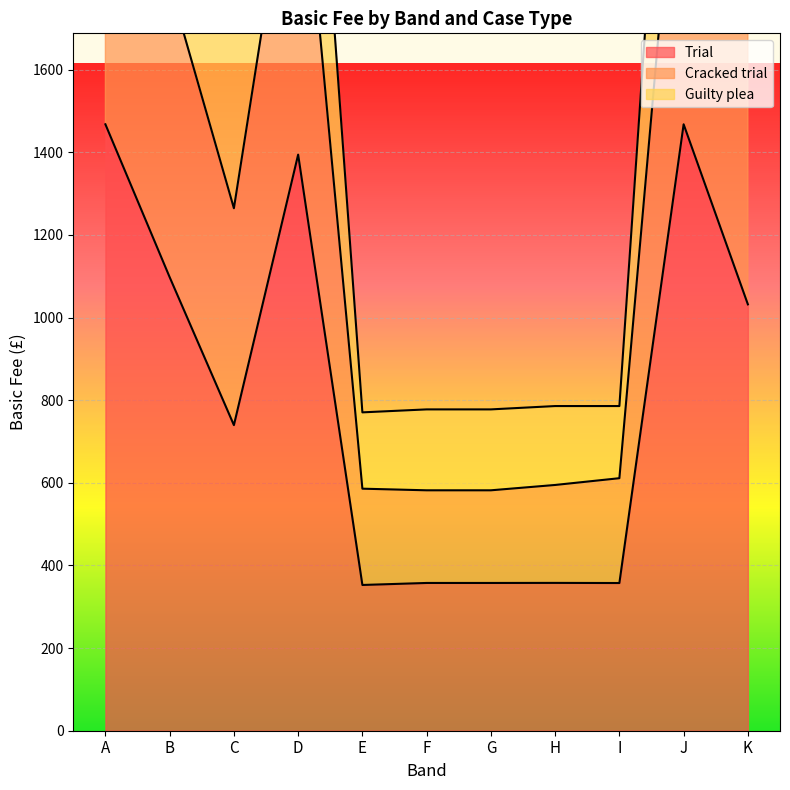

At which label does Trial reach its peak?

A